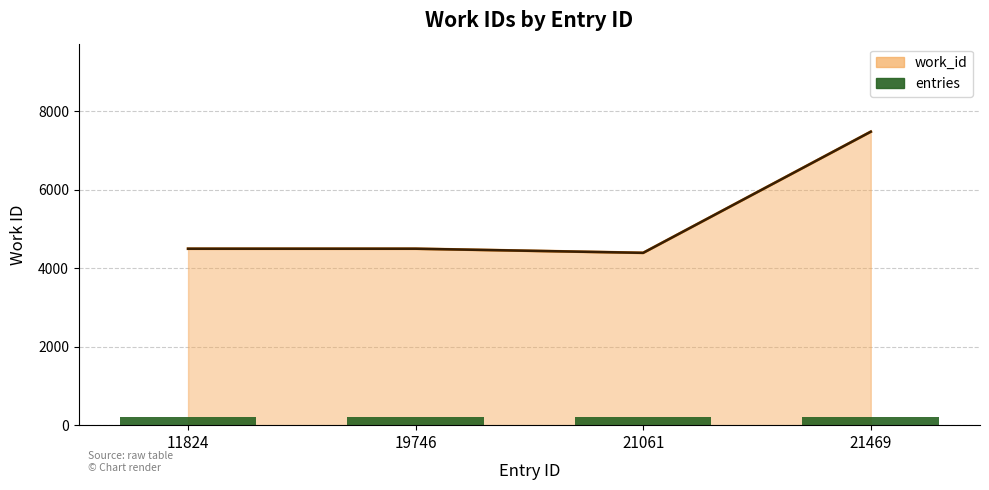

At 21061, list the series in order from smallest to largest.

entries, work_id line